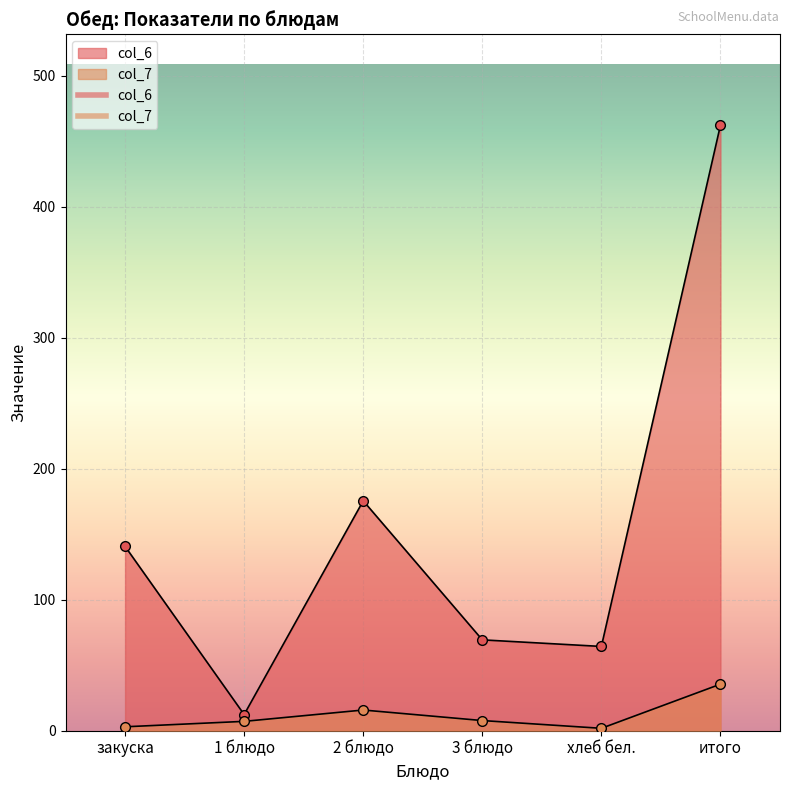

Which has a higher value, 2 блюдо or хлеб бел.?

2 блюдо